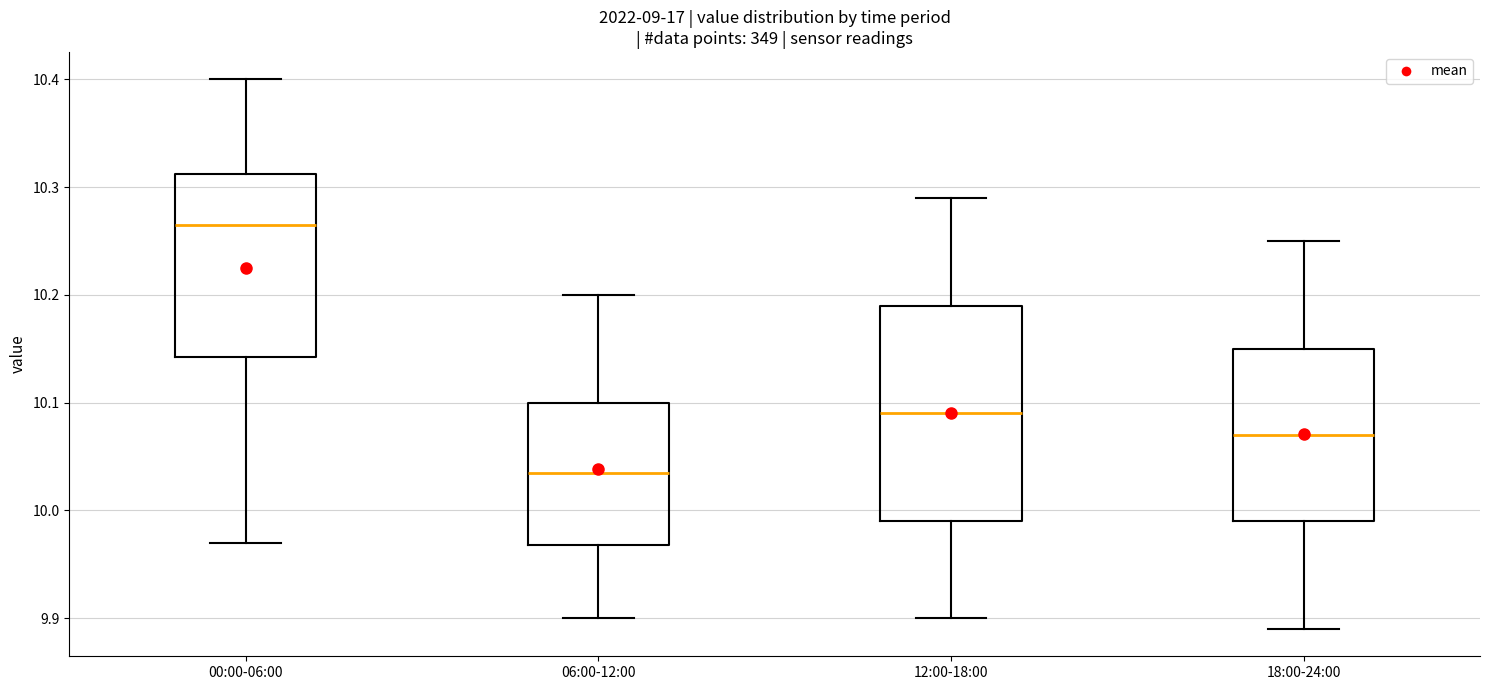

Reading left to right, read every box against the y-axis: the position of its median line, the range the box covers, and the ends of its whiskers. The values are not printed on the chart, so give them approximately, as read against the axis.

00:00-06:00: median 10.27, box 10.14 to 10.31, whiskers 9.97 to 10.40
06:00-12:00: median 10.04, box 9.97 to 10.10, whiskers 9.90 to 10.20
12:00-18:00: median 10.09, box 9.99 to 10.19, whiskers 9.90 to 10.29
18:00-24:00: median 10.07, box 9.99 to 10.15, whiskers 9.89 to 10.25